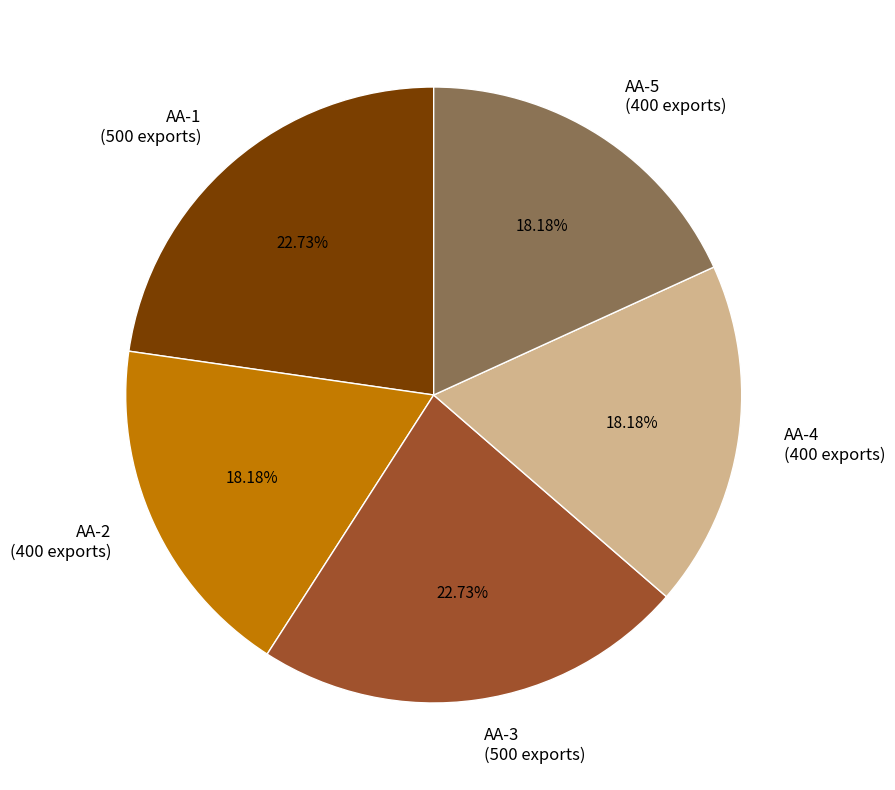

What is the ratio of the value at AA-2 (400 exports) to the value at AA-4 (400 exports)?

1.0